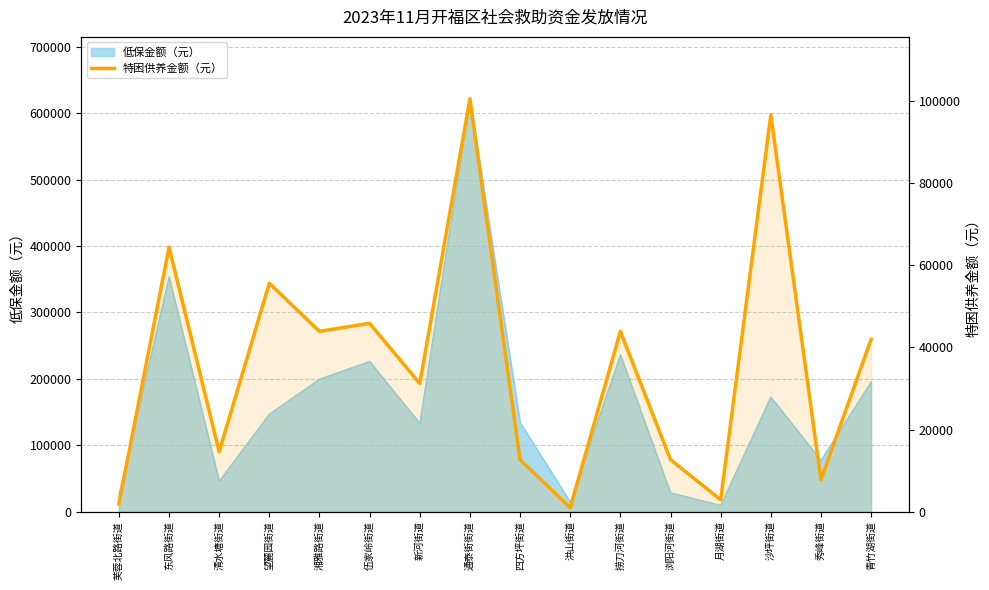

How many interior local valleys (lower than both neighbors) does the data have?

6